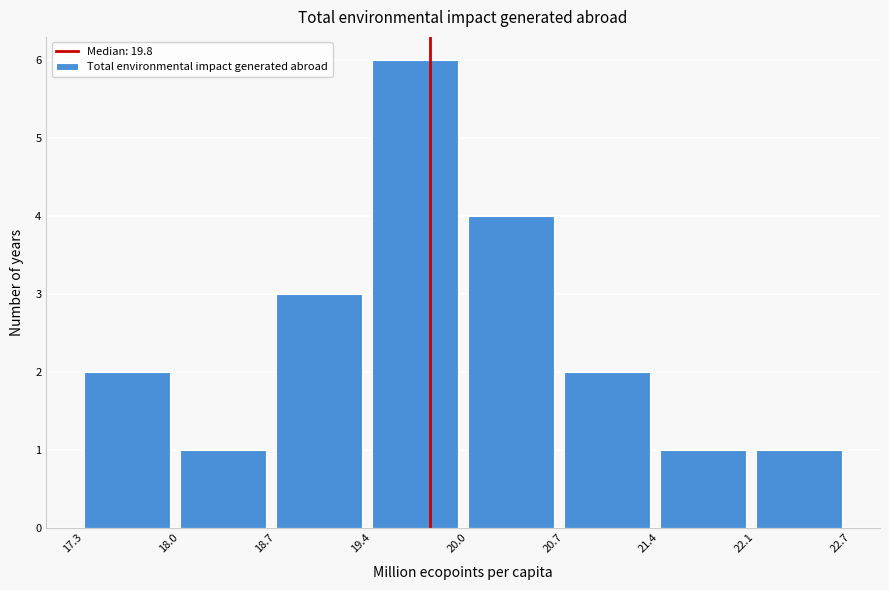

Reading left to right, transcribe this chart: for each bar, give the range it covers on the x-axis and its height. The values are not printed on the chart, so give them approximately, as read against the axis.

17.3 to 18.0: 2
18.0 to 18.7: 1
18.7 to 19.4: 3
19.4 to 20.0: 6
20.0 to 20.7: 4
20.7 to 21.4: 2
21.4 to 22.1: 1
22.1 to 22.7: 1